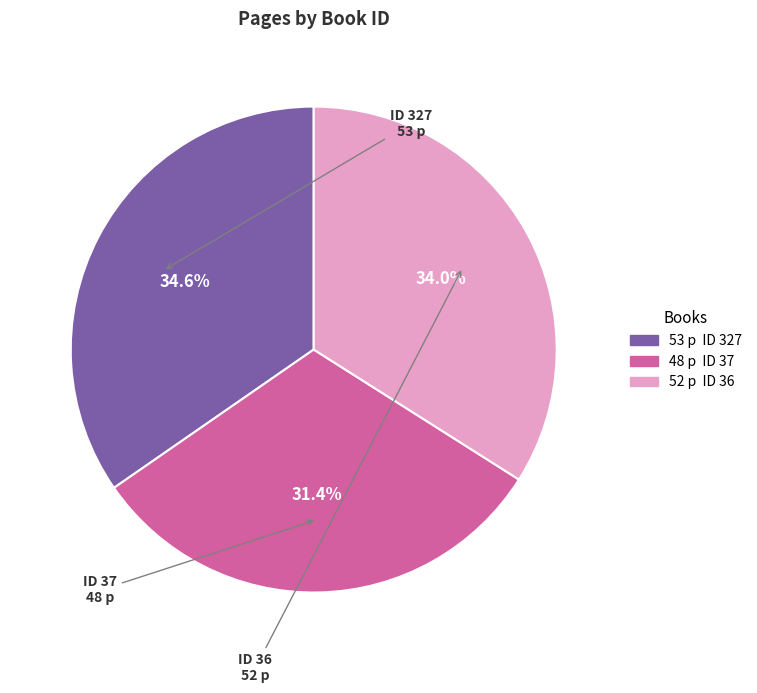

Is there a majority slice in this chart?

No